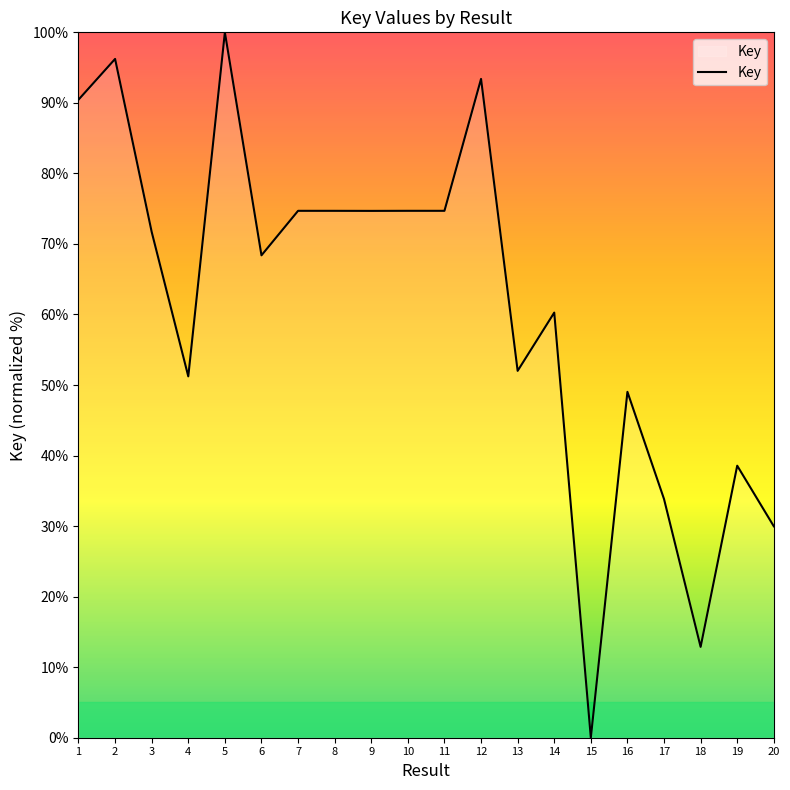

How many values exceed 71?

10